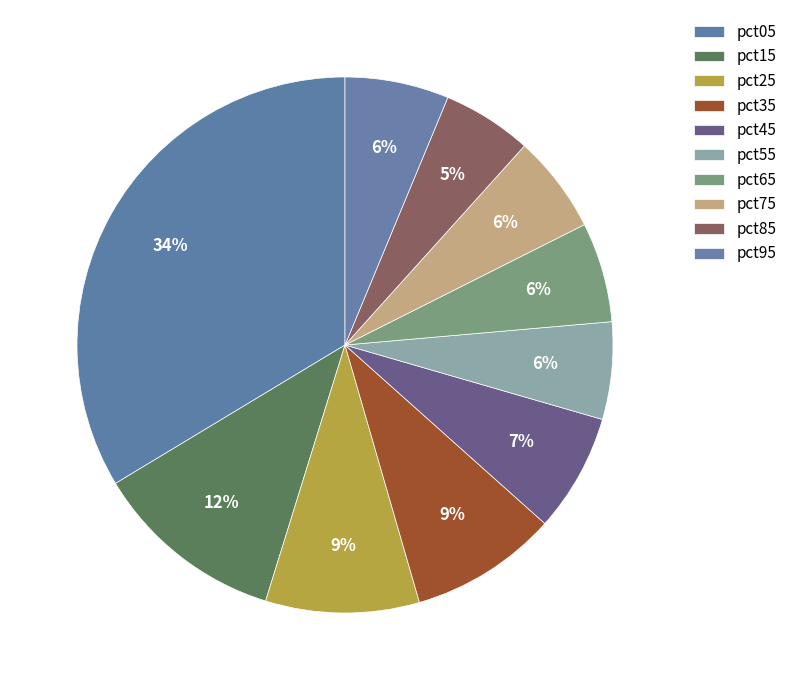

To the nearest percent, what is the combined percentage of pct85 and pct05?

39%